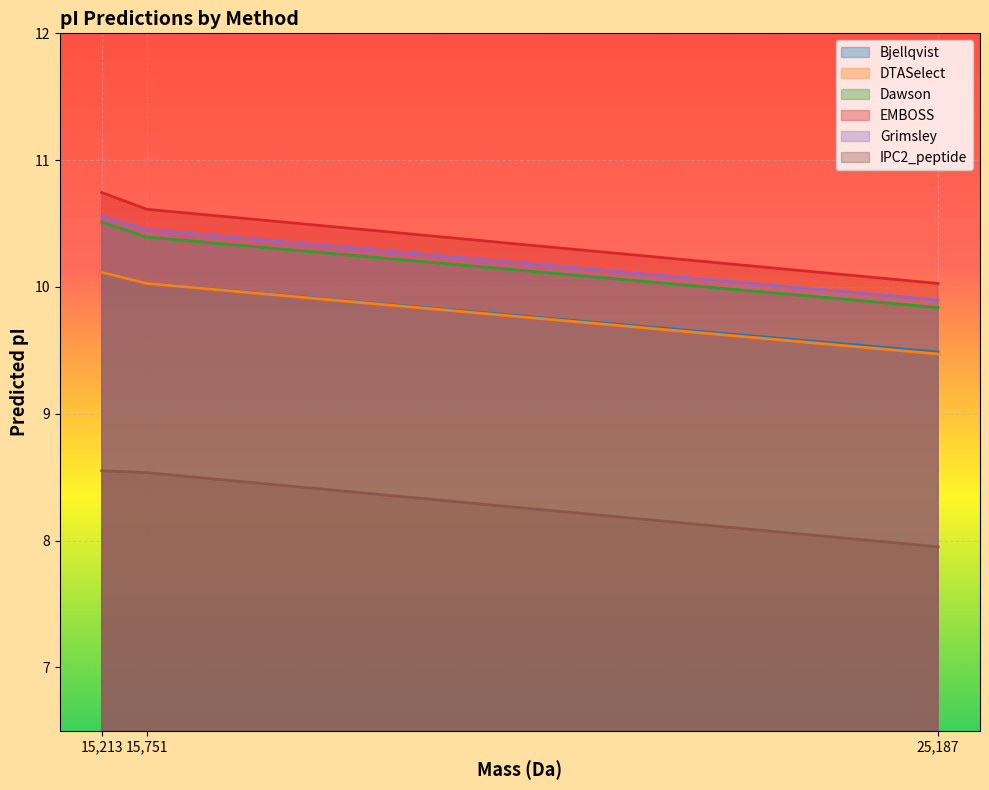

Reading left to right, what are all the values shown in this chart?

Bjellqvist: 10.1	10.0	9.5
DTASelect: 10.1	10.0	9.5
Dawson: 10.5	10.4	9.8
EMBOSS: 10.7	10.6	10.0
Grimsley: 10.6	10.5	9.9
IPC2_peptide: 8.6	8.5	8.0